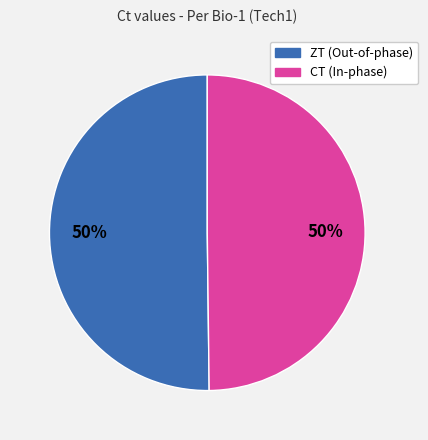

To the nearest percent, what is the average slice percentage?

50%